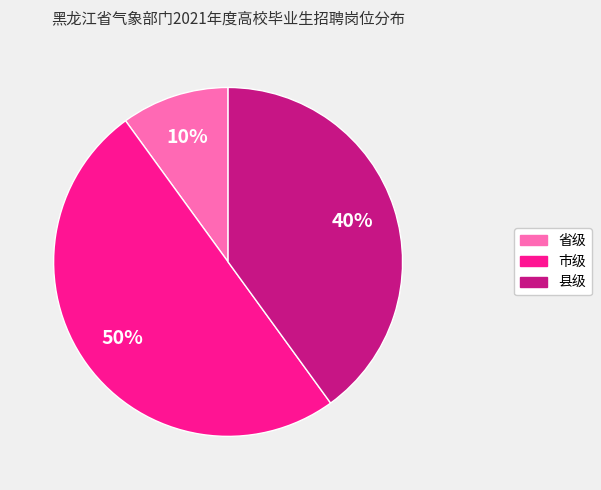

What percentage is the 县级 slice, to the nearest percent?

40%